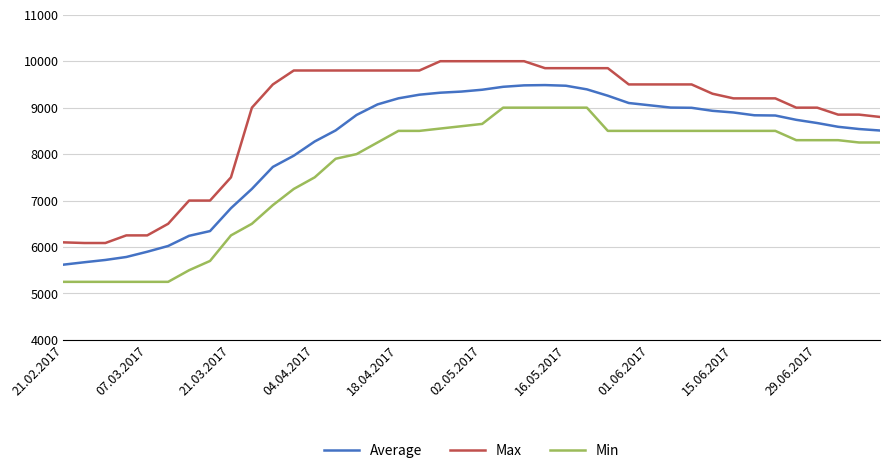

At how many categories does at least one series exceed 5368?

40